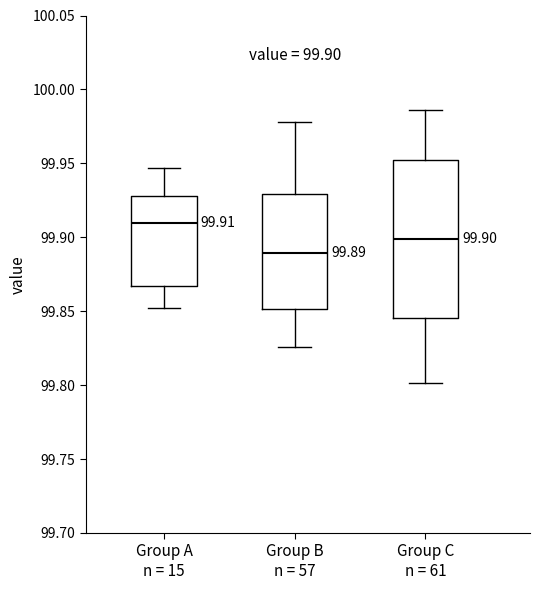

Which box has the highest median line?

Group A n = 15